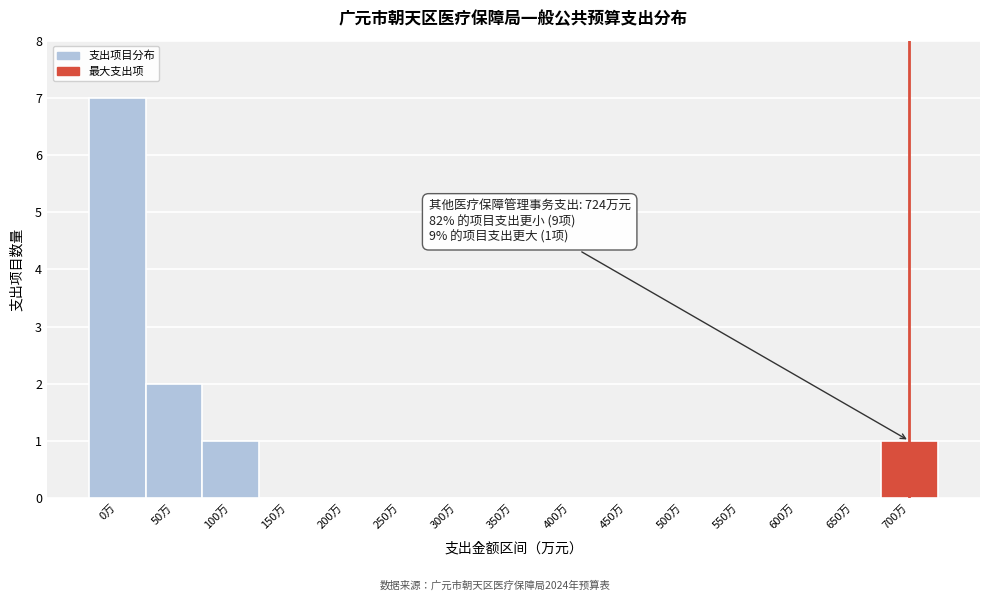

Reading left to right, list all the values displayed in this chart.

0万=7	50万=2	100万=1	150万=0	200万=0	250万=0	300万=0	350万=0	400万=0	450万=0	500万=0	550万=0	600万=0	650万=0	700万=1